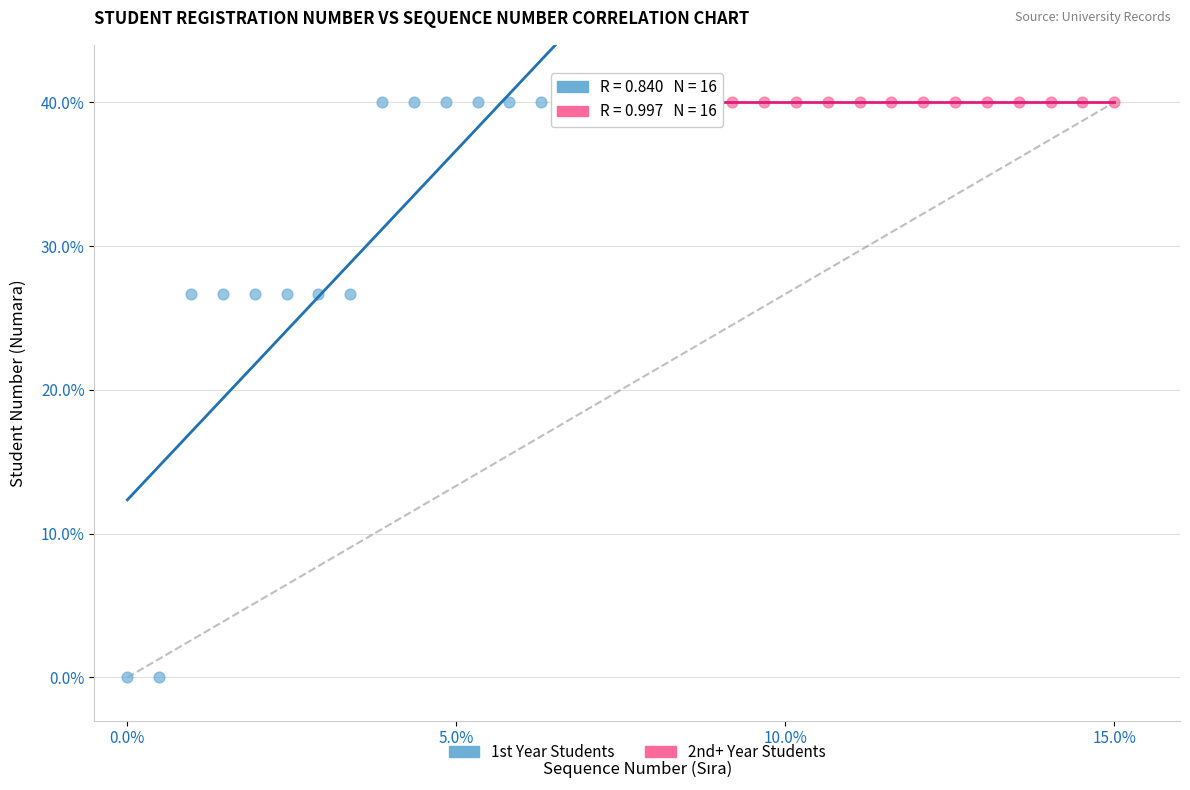

Which series has the widest spread of Y values?

1st Year Students